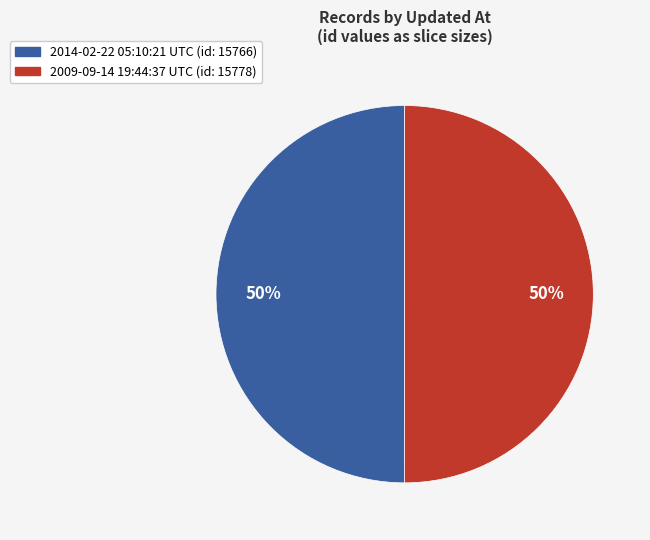

What percentage is the 2014-02-22 05:10:21 UTC slice, to the nearest percent?

50%